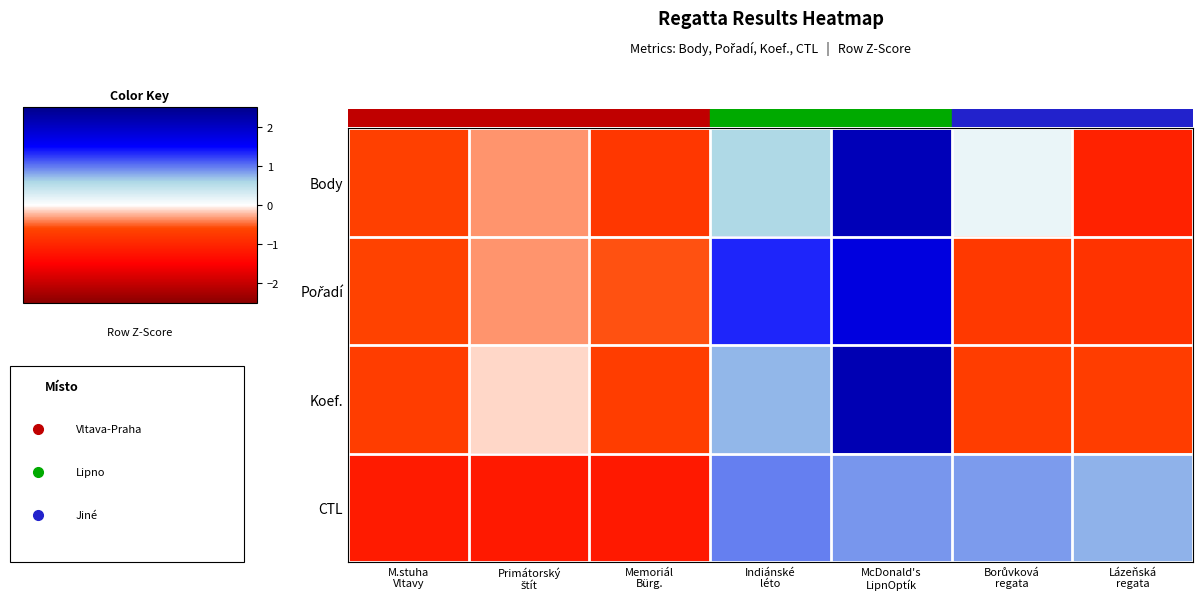

Between Indiánské léto and McDonald's LipnOptík, which series saw the biggest shift?

Body